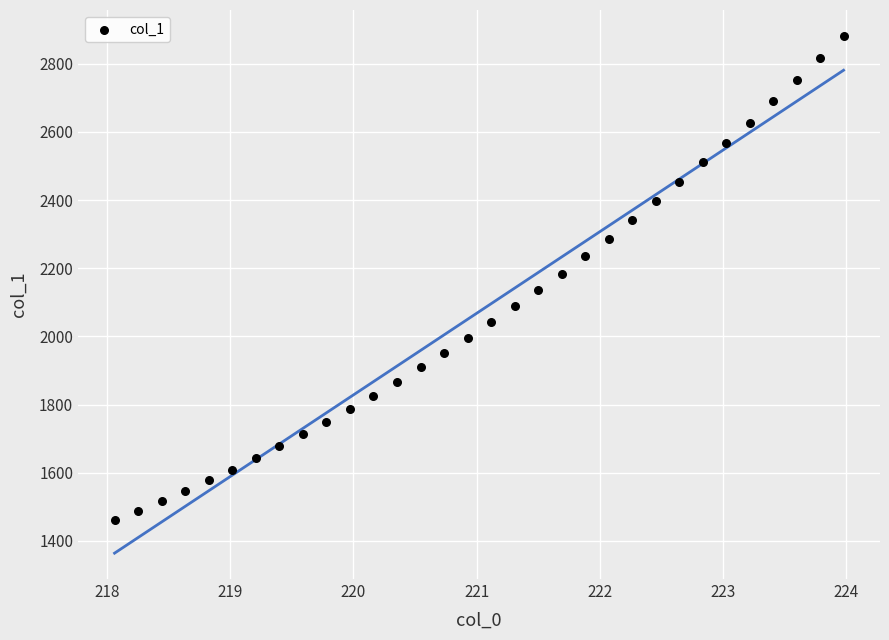

What is the range of Y values (max minus min)?

1420.7